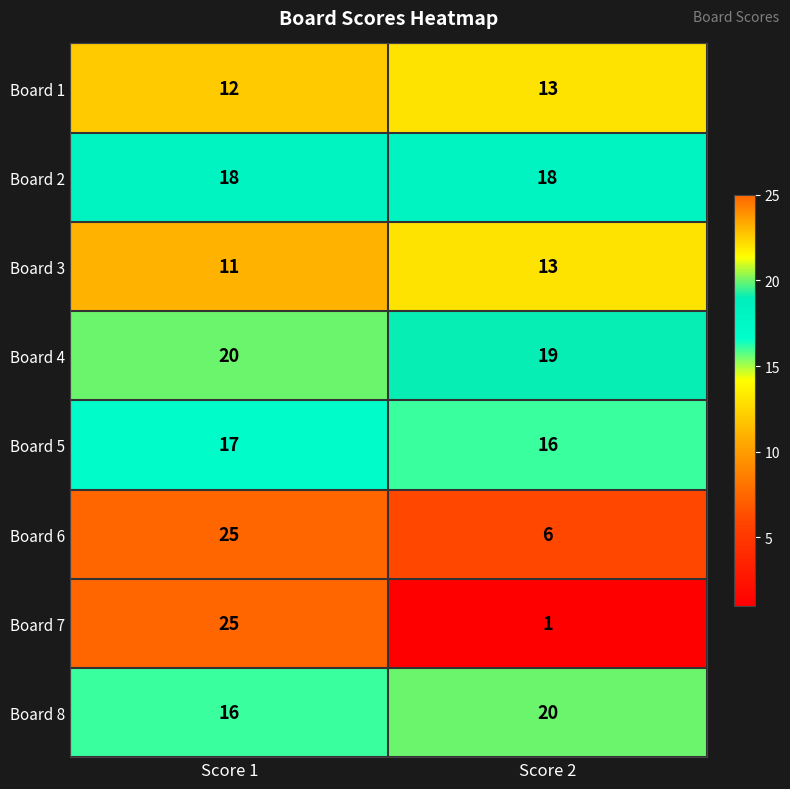

How many values in the Board 8 series are below 20?

1